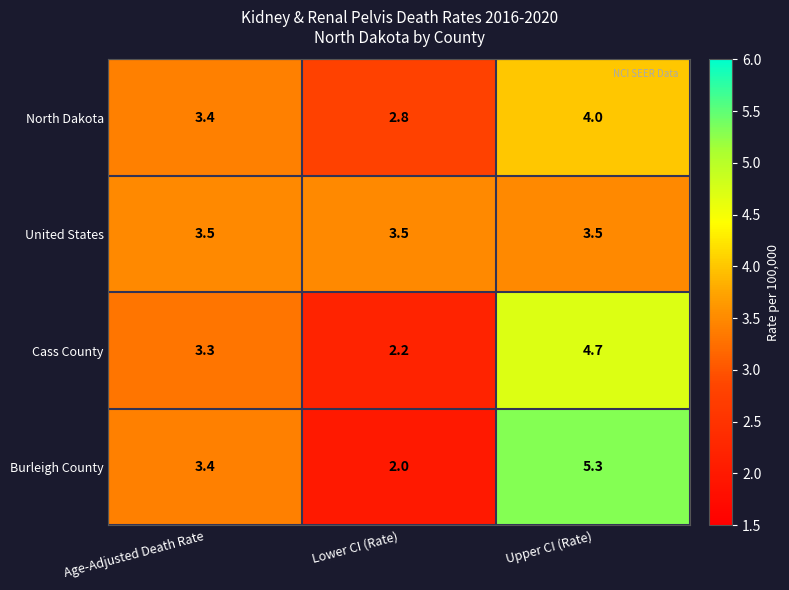

How many series are shown in this chart?

4